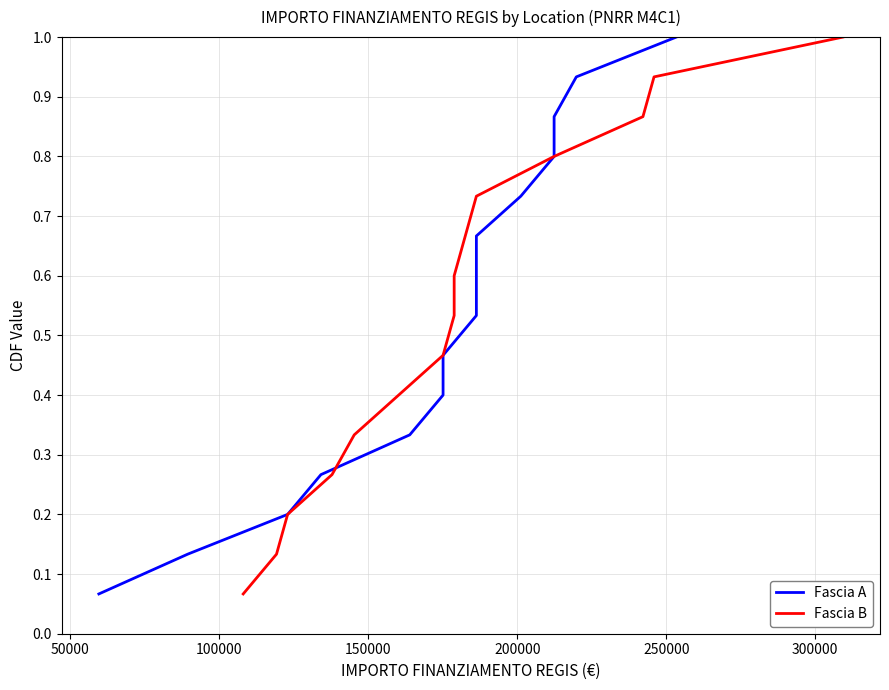

What is the sum of all Fascia B values?

8.0